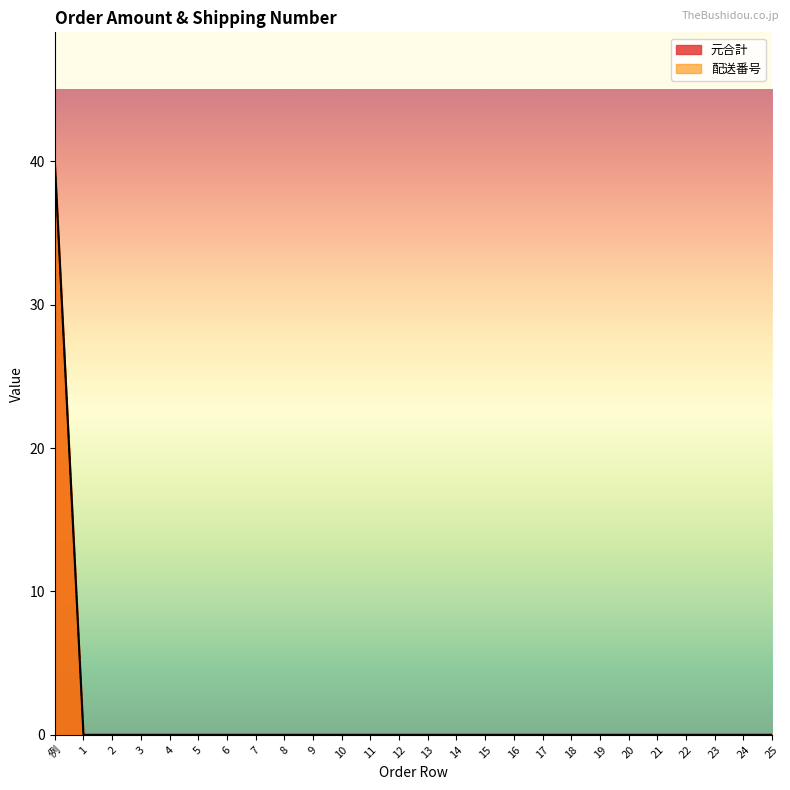

At which category does the chart reach its minimum across all series?

1